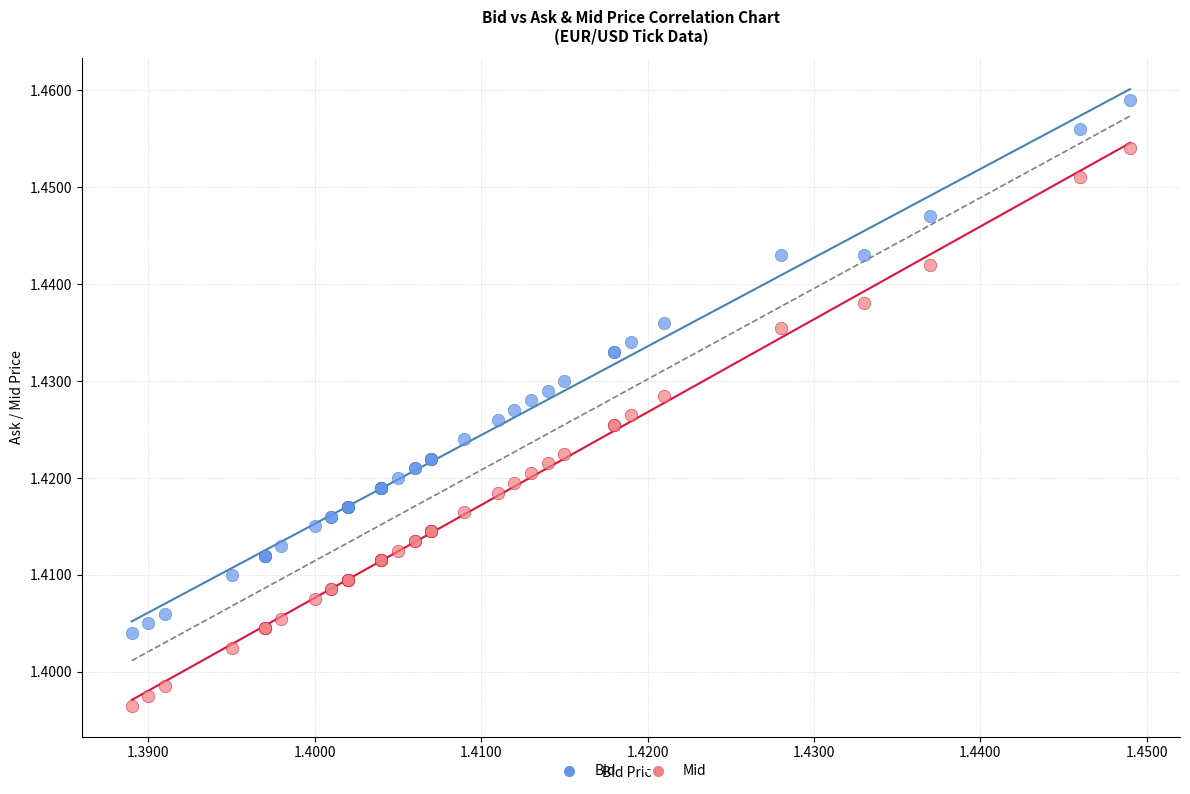

What are all the series names shown in the legend?

Bid, Mid